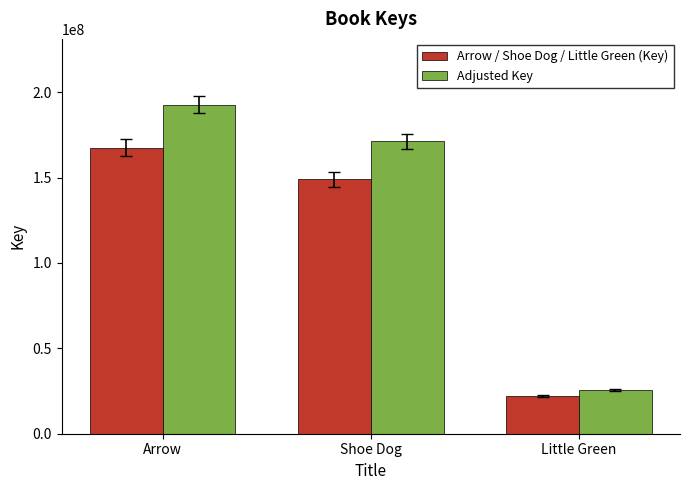

What is the smallest value displayed?

22086725.0